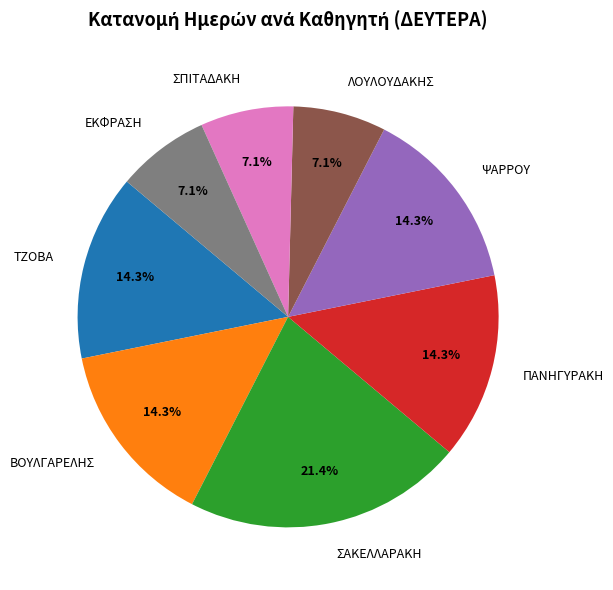

Approximately how many times larger is the value at ΤΖΟΒΑ compared to ΛΟΥΛΟΥΔΑΚΗΣ?

2.0